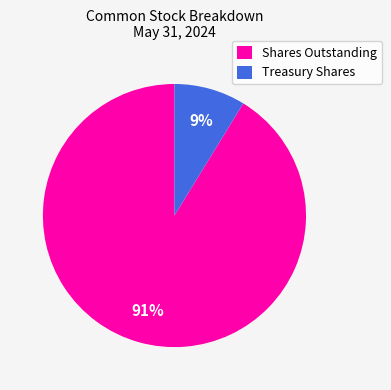

To the nearest percent, what is the average slice percentage?

50%